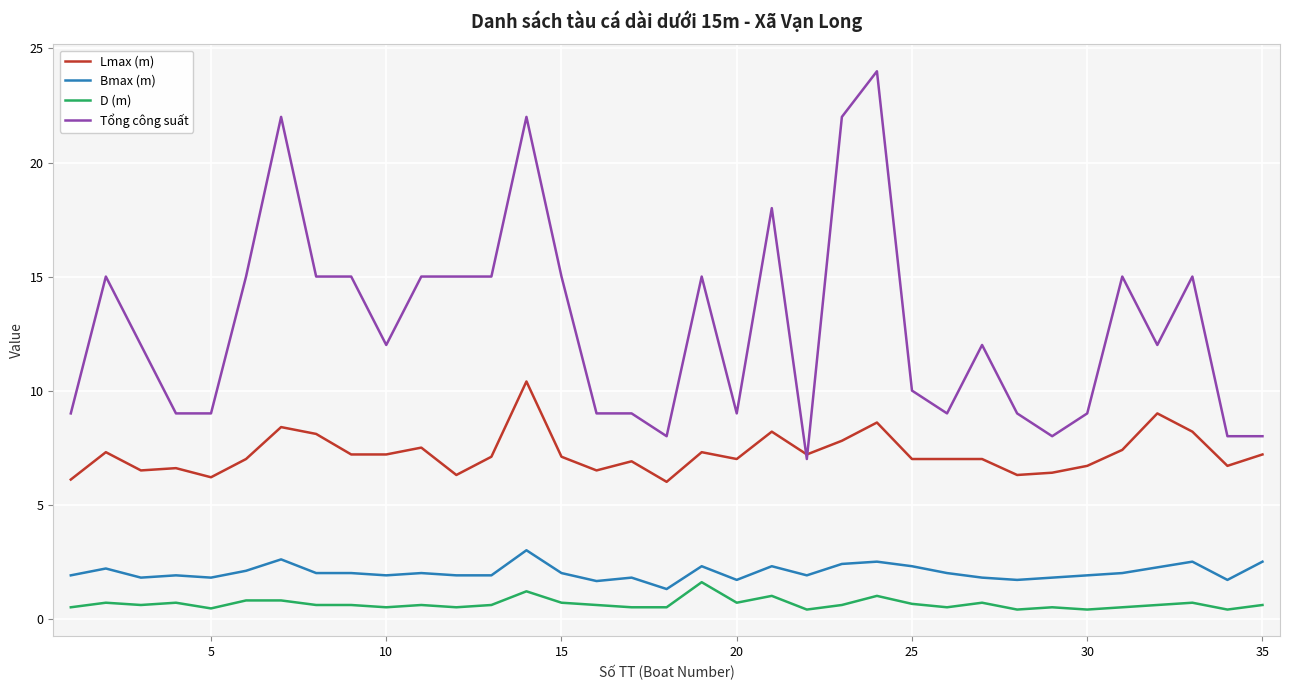

Which series has the largest range (max minus min)?

Tổng công suất